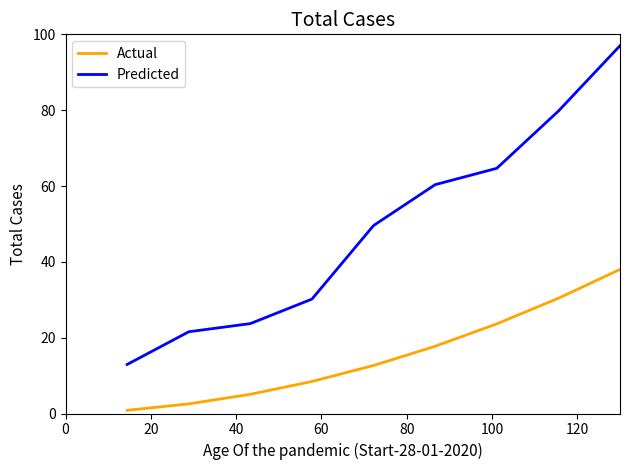

Which series has the widest spread of values?

Predicted